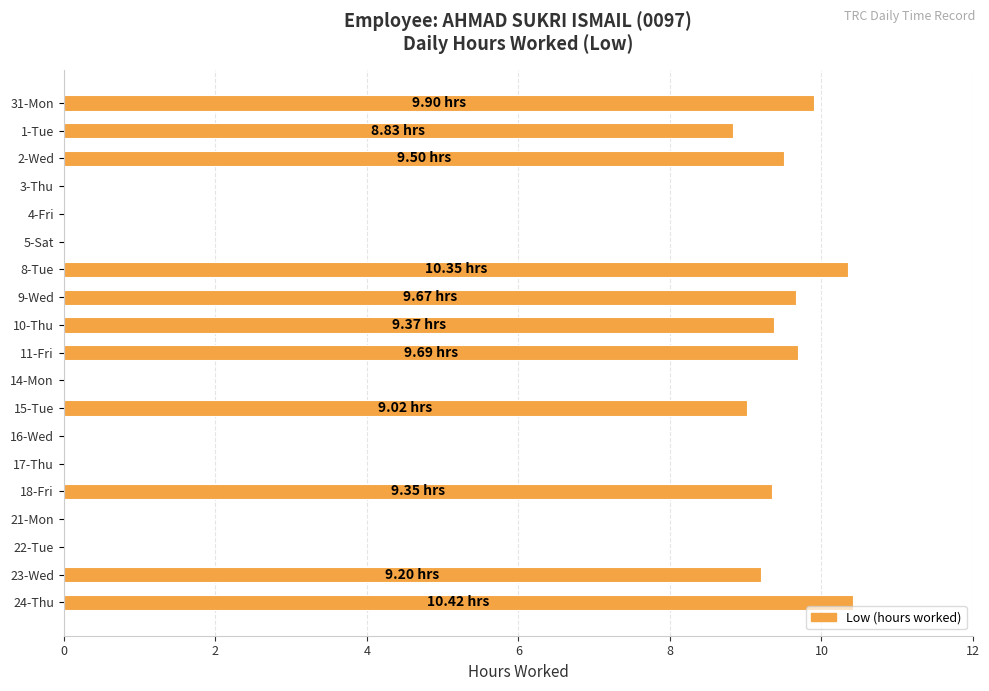

Which has a higher value, 15-Tue or 16-Wed?

15-Tue